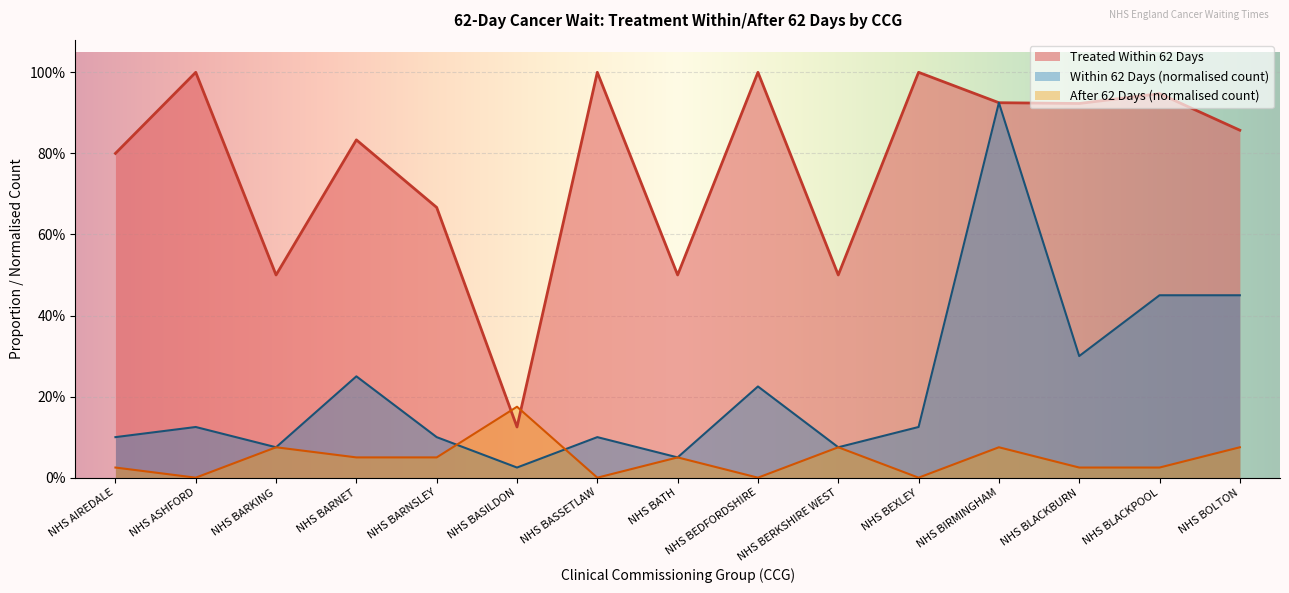

What is the value of the After 62 Days (count) point at the 8th from the left?

0.1